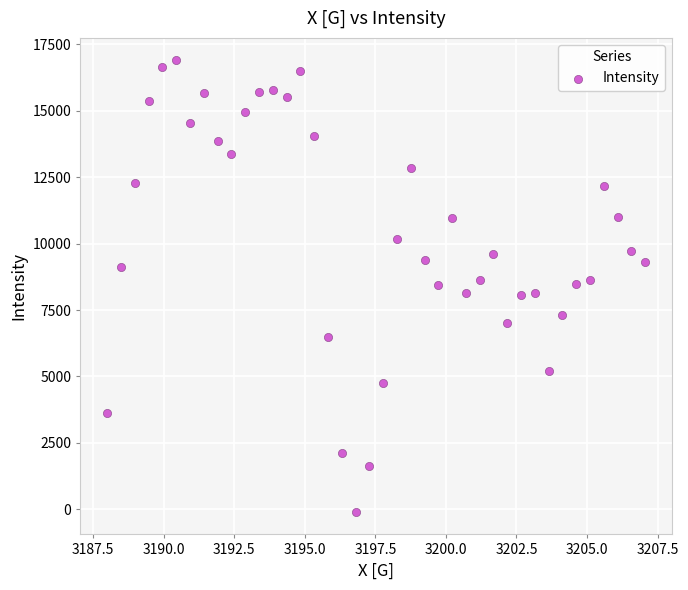

What is the range of X values (max minus min)?

19.1